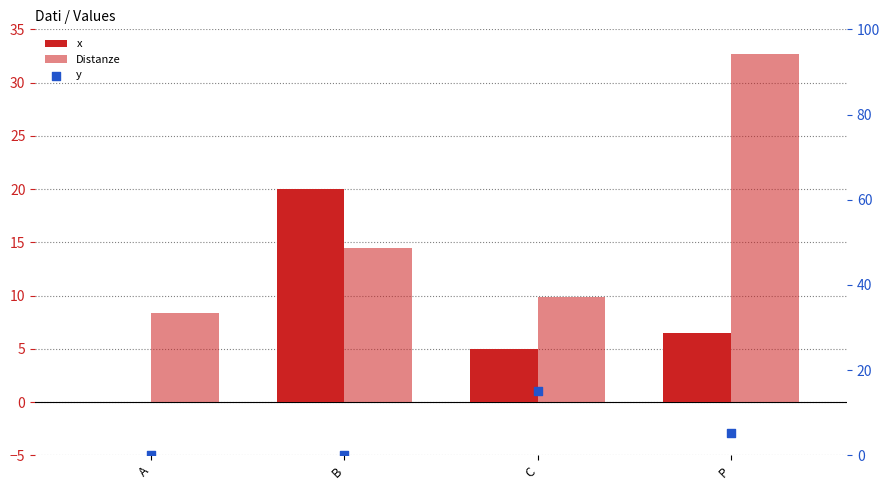

Which series reaches the maximum Y coordinate?

Distanze